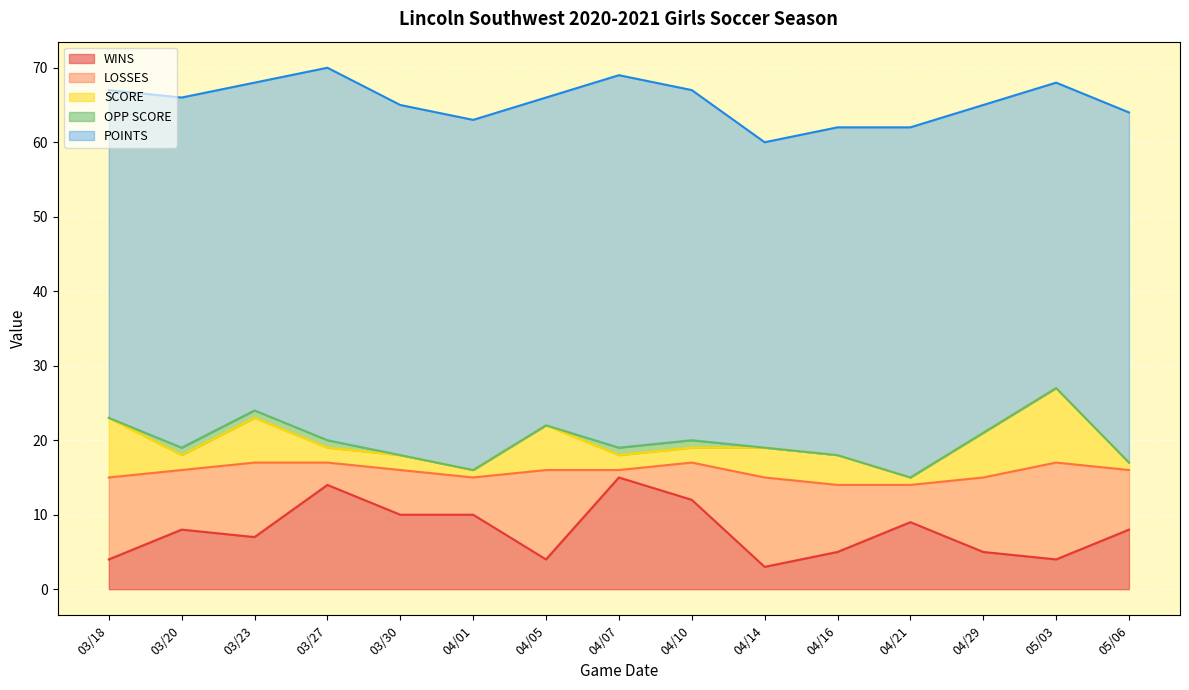

What is the highest value of the SCORE series?

10